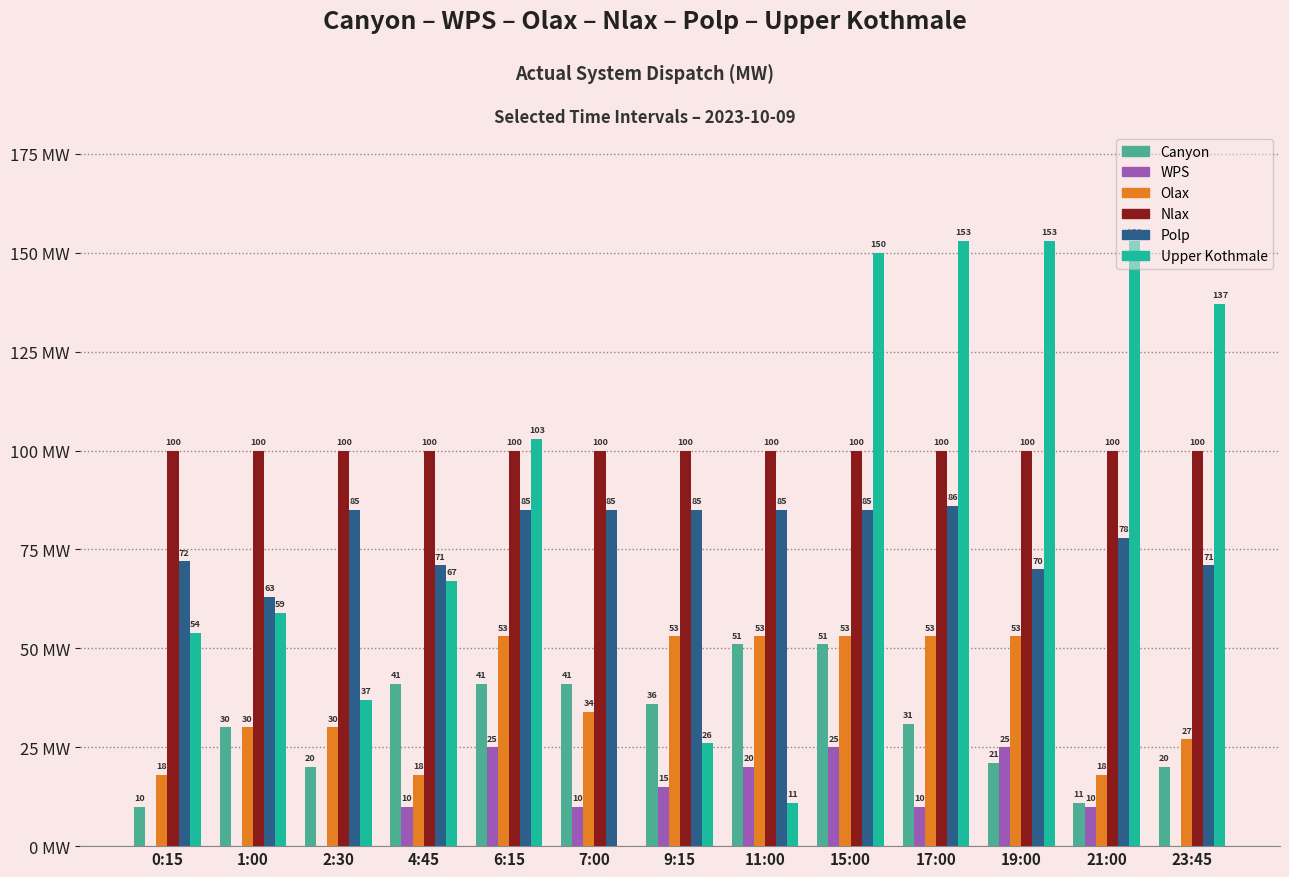

Which series changed the most between 9:15 and 19:00?

Upper Kothmale